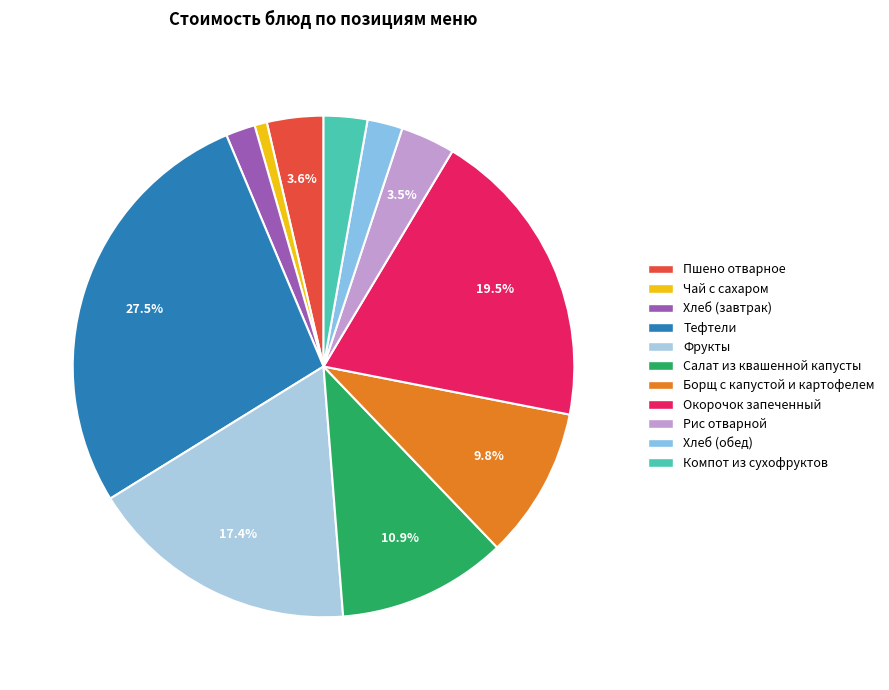

To the nearest percent, what is the difference between the largest and smallest slice percentages?

27%